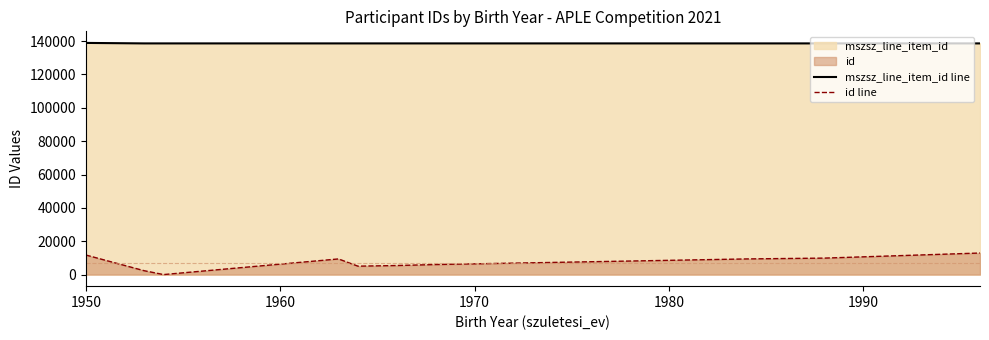

At which label does mszsz_line_item_id line first exceed 138607?

1950